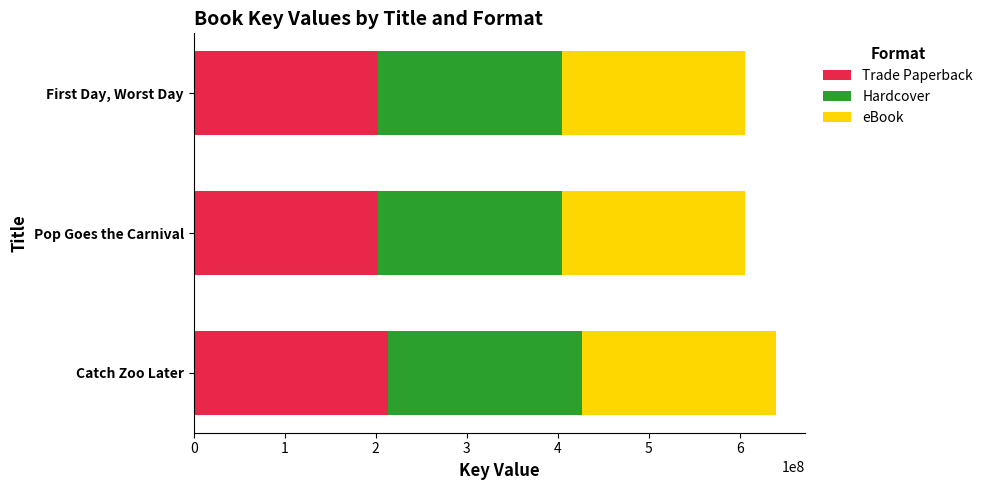

Rank the categories by Trade Paperback value from lowest to highest.

First Day, Worst Day, Pop Goes the Carnival, Catch Zoo Later